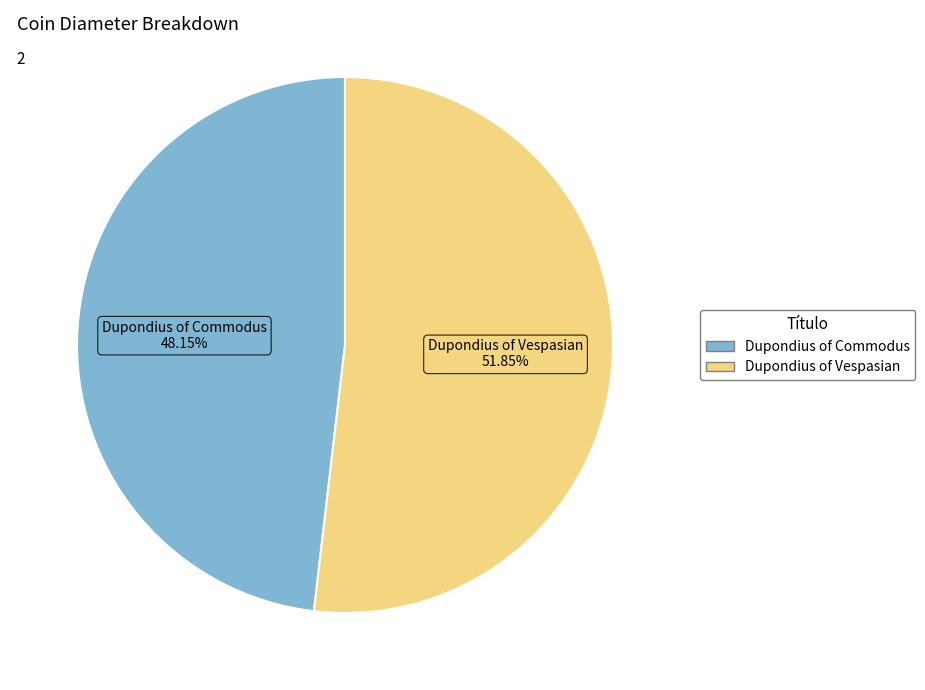

Does any single category account for the majority?

Yes